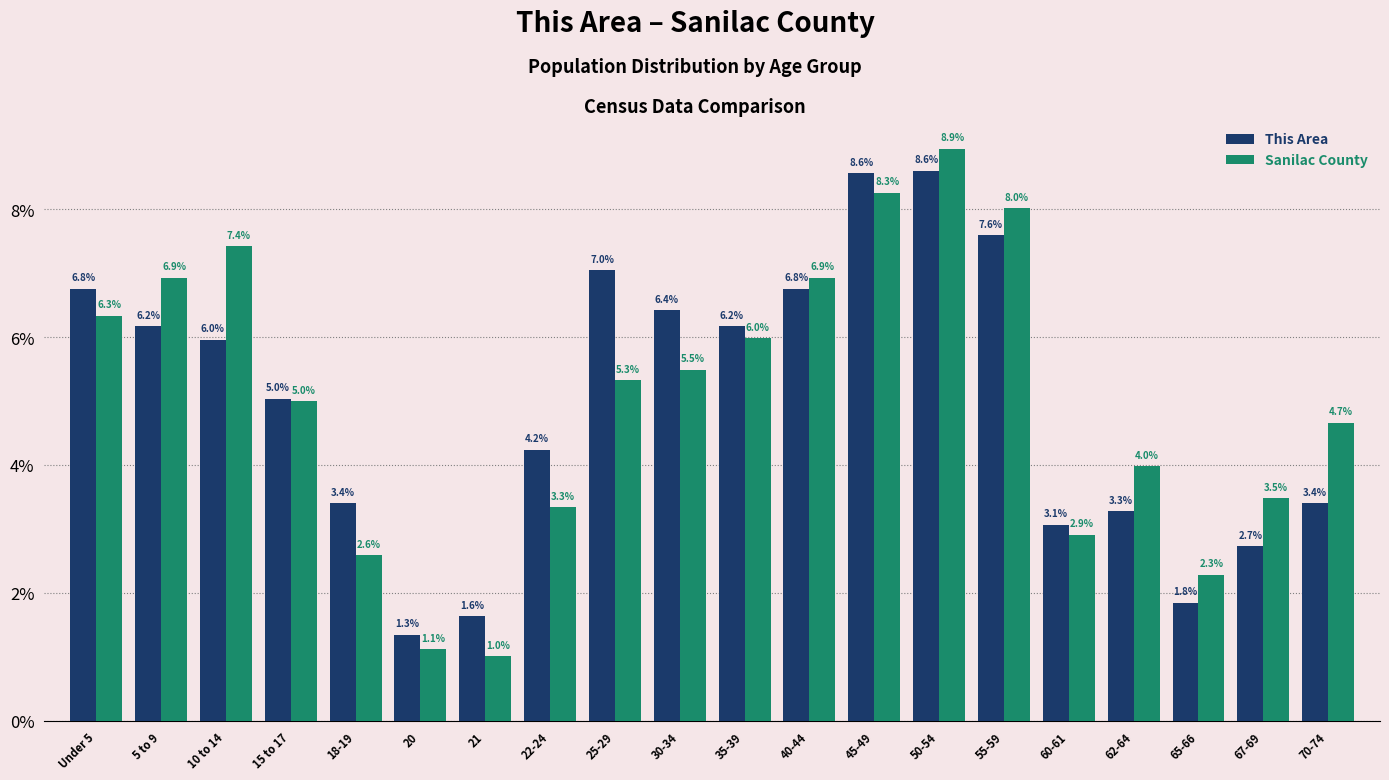

What is the label of the 14th bar from the right?

21